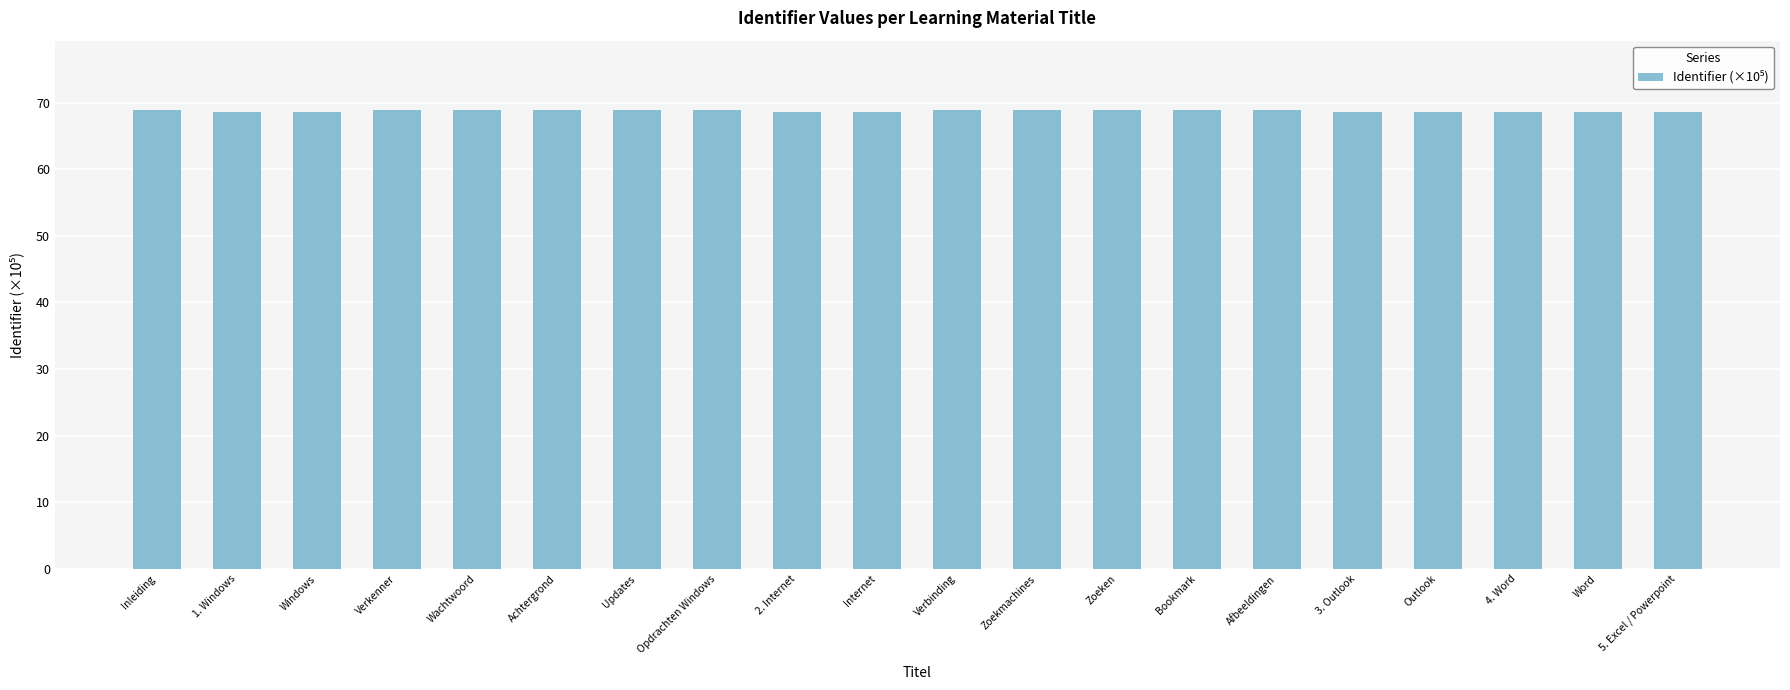

How many data points does each series have?

20